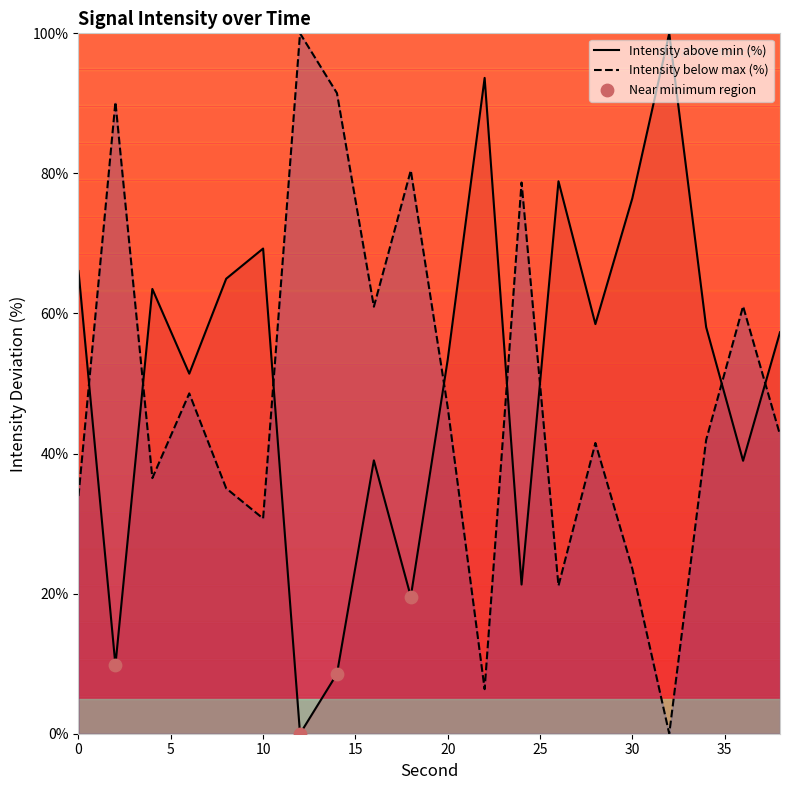

What is the ratio of the value at 24 to the value at 28?

0.4